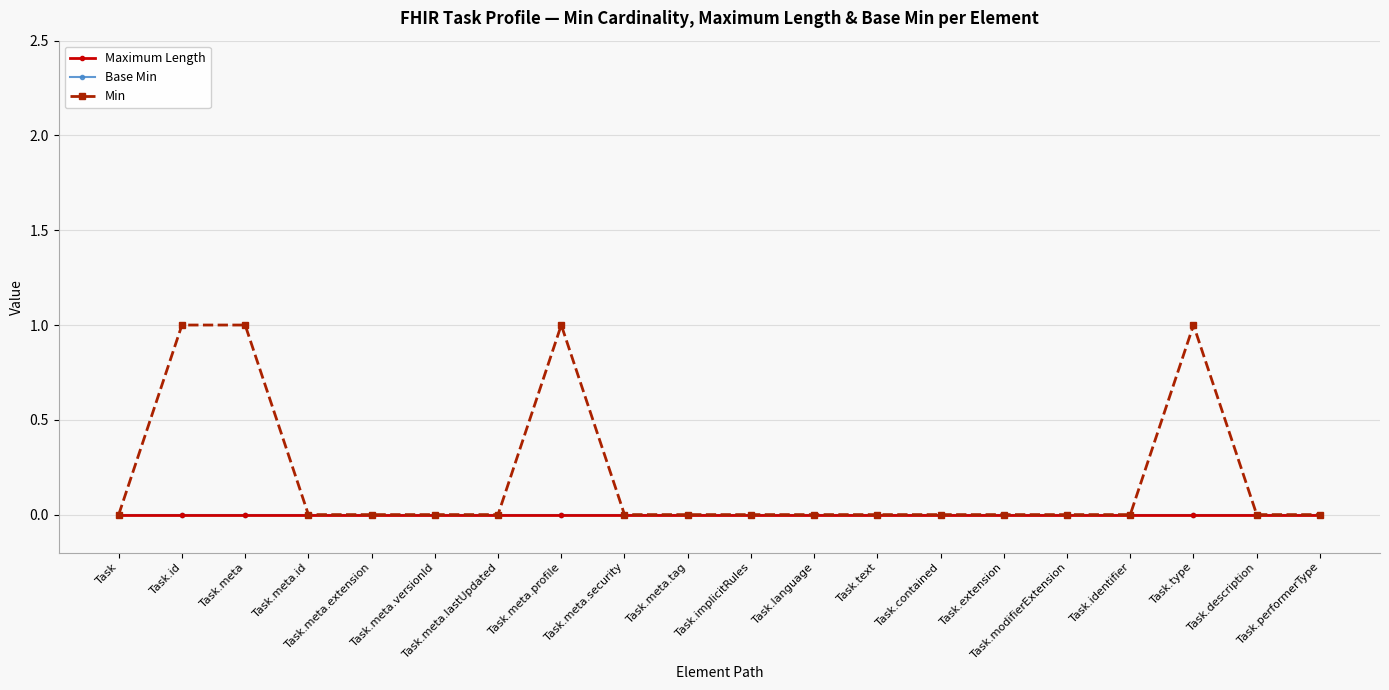

Is the value of Maximum Length at Task.meta.lastUpdated greater than the value of Base Min at Task.meta?

No